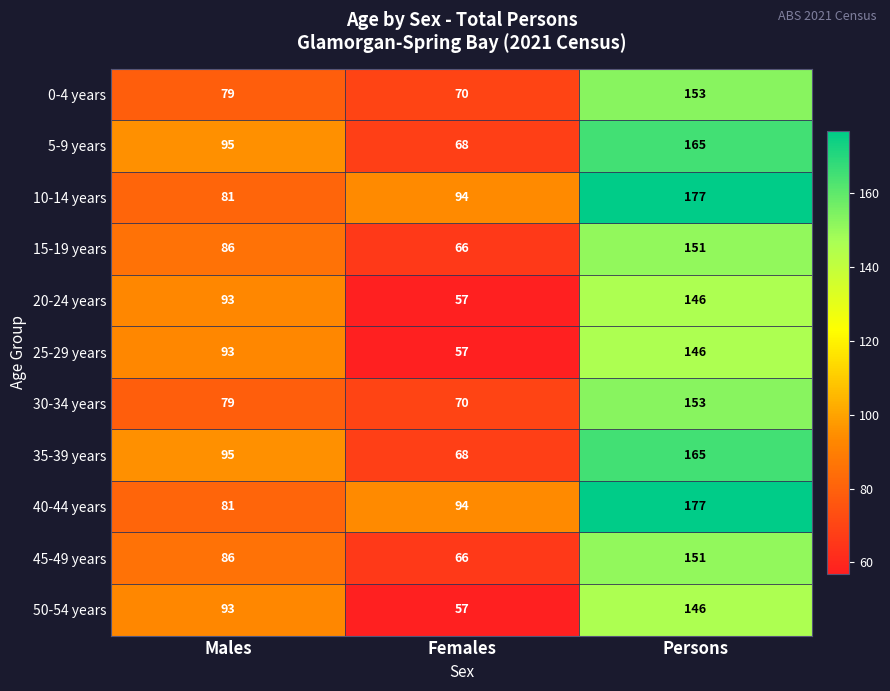

What is the difference between the highest and lowest values at Persons?

31